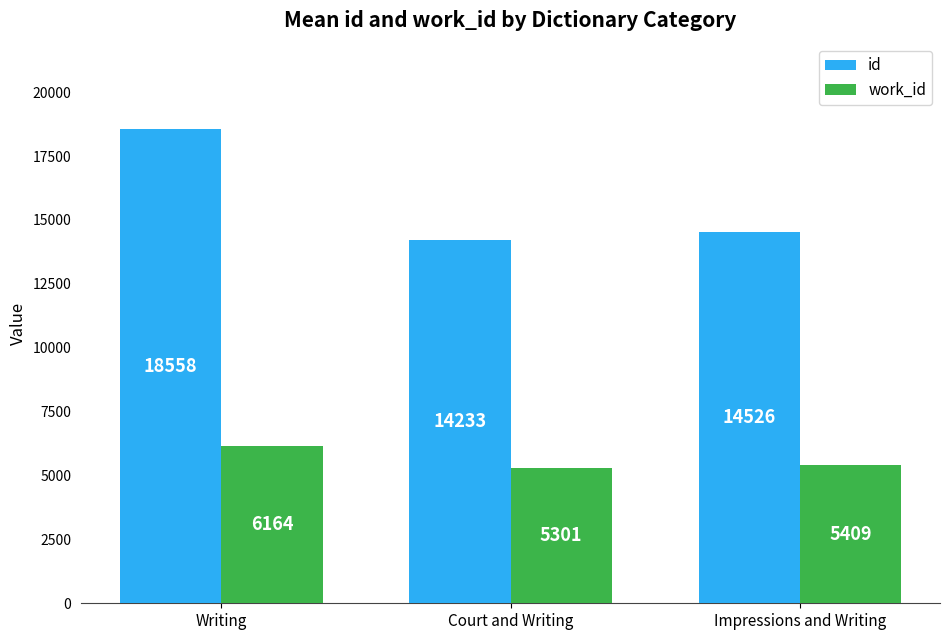

At how many categories does at least one series exceed 13747?

3